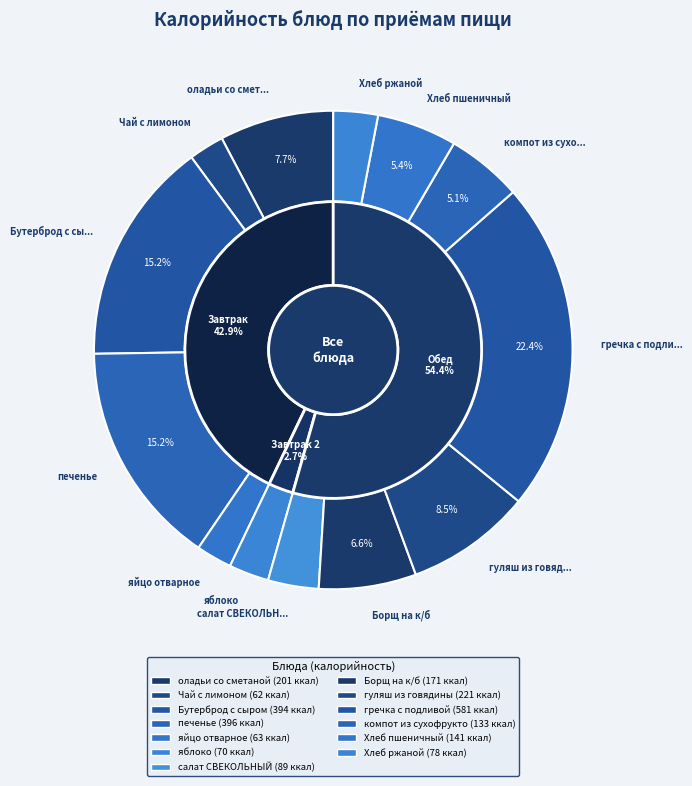

To the nearest percent, what is the combined percentage of печенье and Чай с лимоном?

18%